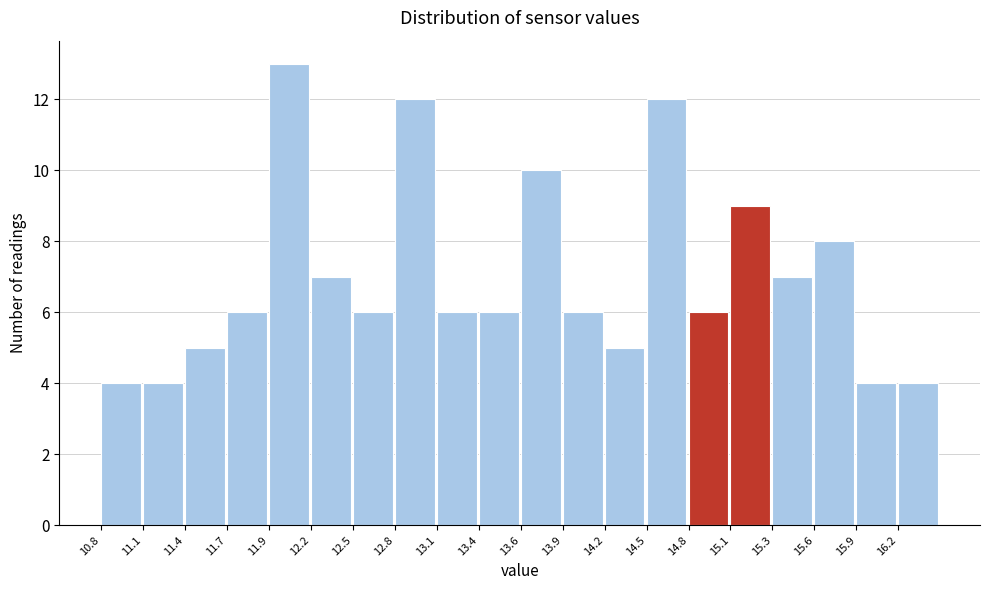

How tall is the bar that spans 12.50 to 12.80 on the x-axis? Neither the bar edges nor the heights are printed on the chart, so give them approximately, as read against the axes.

6